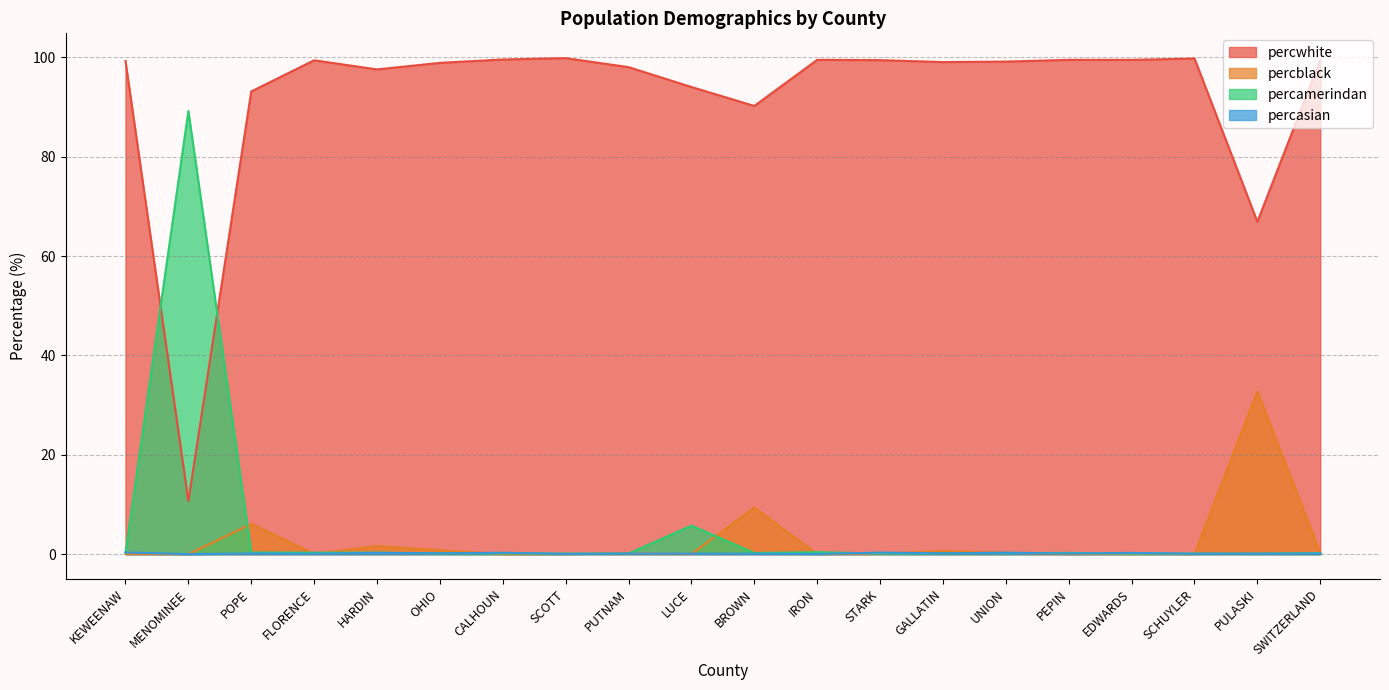

Which series has the widest spread of values?

percwhite